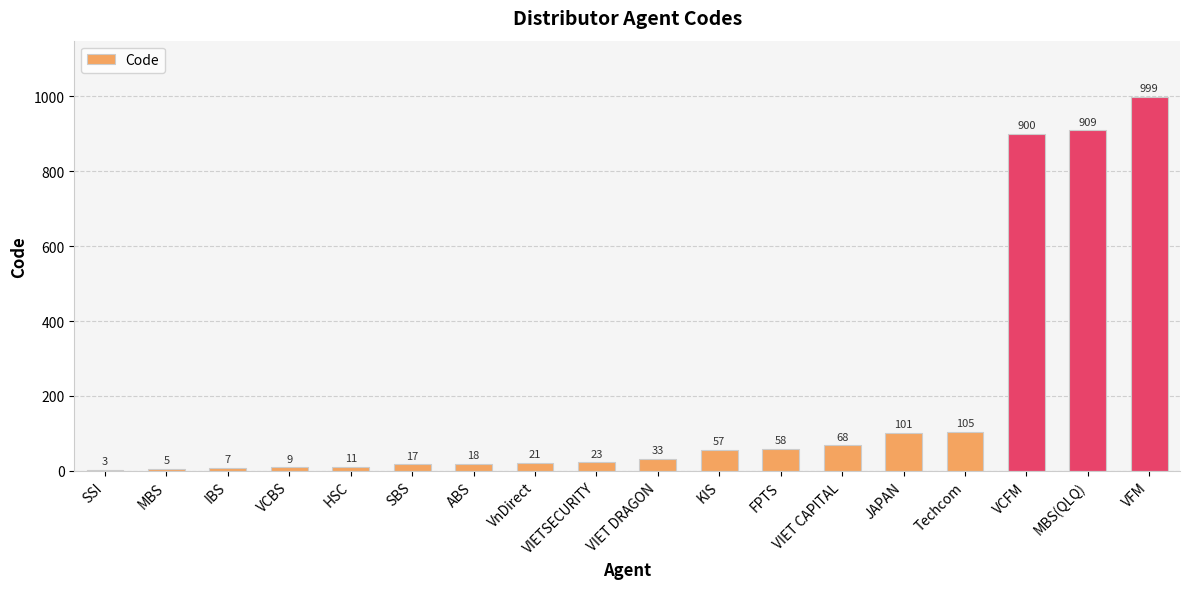

What is the change in value from VCBS to VIET DRAGON?

+24